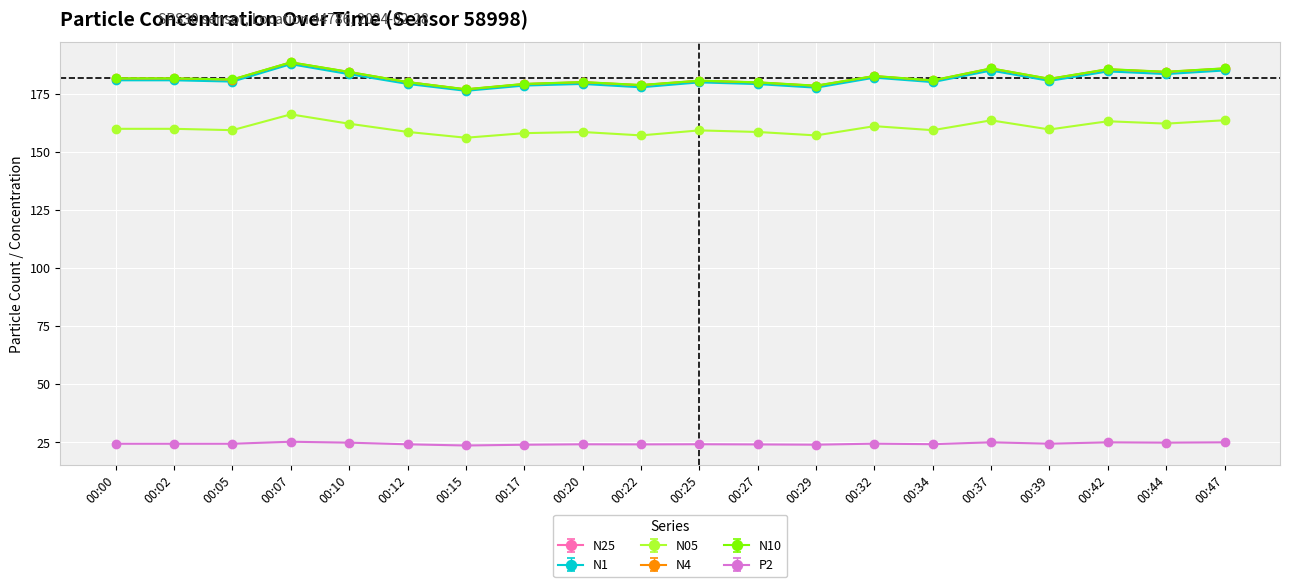

What is the spread (max minus min) of values at 00:25?

156.6